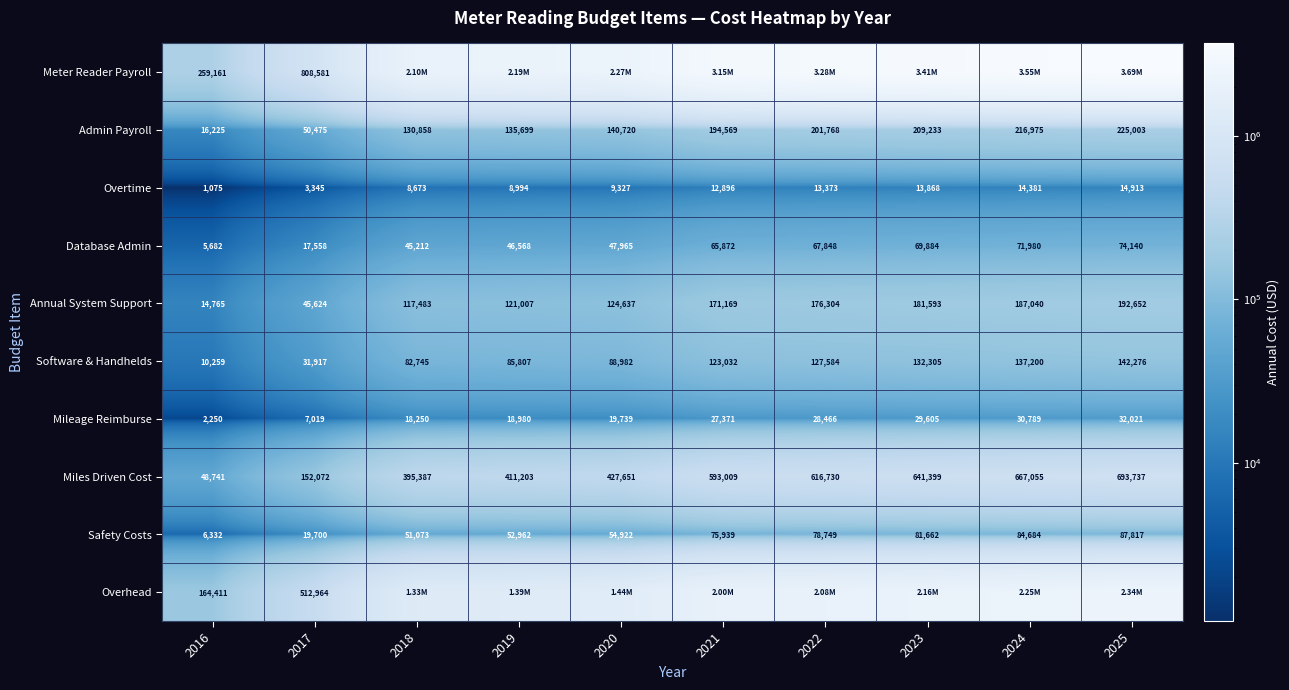

Is the value of Annual System Support at 2018 greater than the value of Overtime at 2016?

Yes